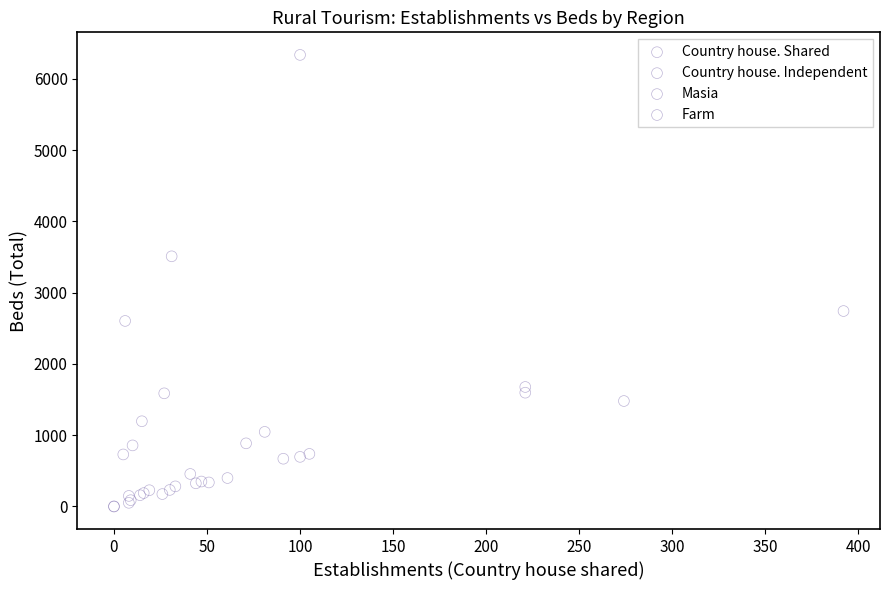

Which series has the largest Y range (max minus min)?

Country house. Shared